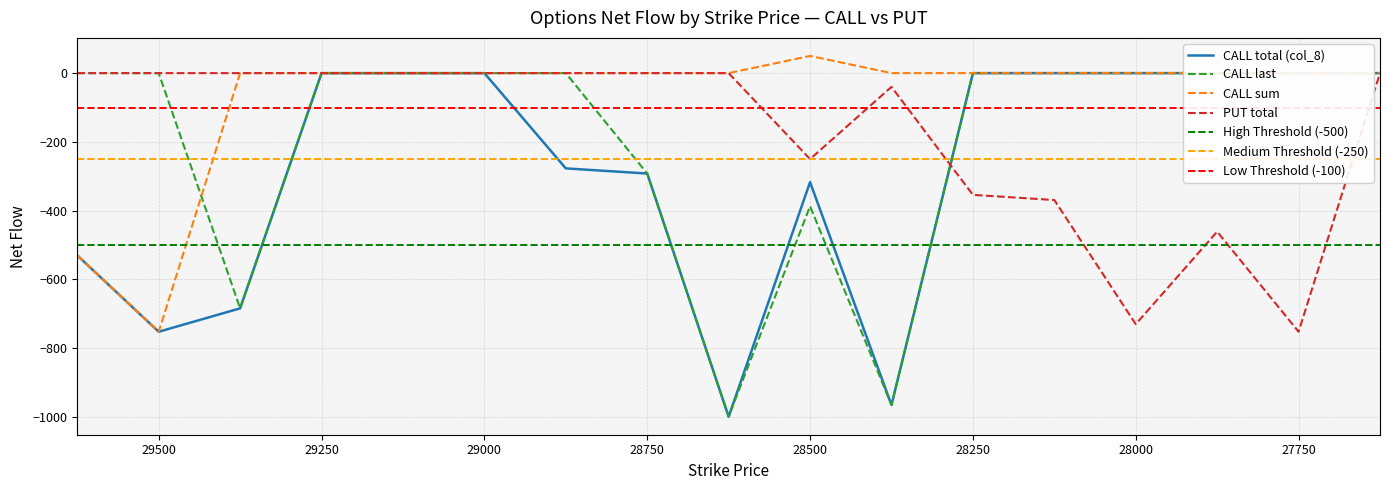

Reading left to right, list all the values displayed in this chart.

CALL last: 29625=0	29500=0	29375=-684	29250=0	29125=0	29000=0	28875=0	28750=-292	28625=-999	28500=-387	28375=-965	28250=0	28125=0	28000=0	27875=0	27750=0	27625=0
CALL sum: 29625=-530	29500=-752	29375=0	29250=0	29125=0	29000=0	28875=0	28750=0	28625=0	28500=50	28375=0	28250=0	28125=0	28000=0	27875=0	27750=0	27625=0
PUT total: 29625=0	29500=0	29375=0	29250=0	29125=0	29000=0	28875=0	28750=0	28625=0	28500=-250	28375=-40	28250=-354	28125=-369	28000=-730	27875=-461	27750=-752	27625=0